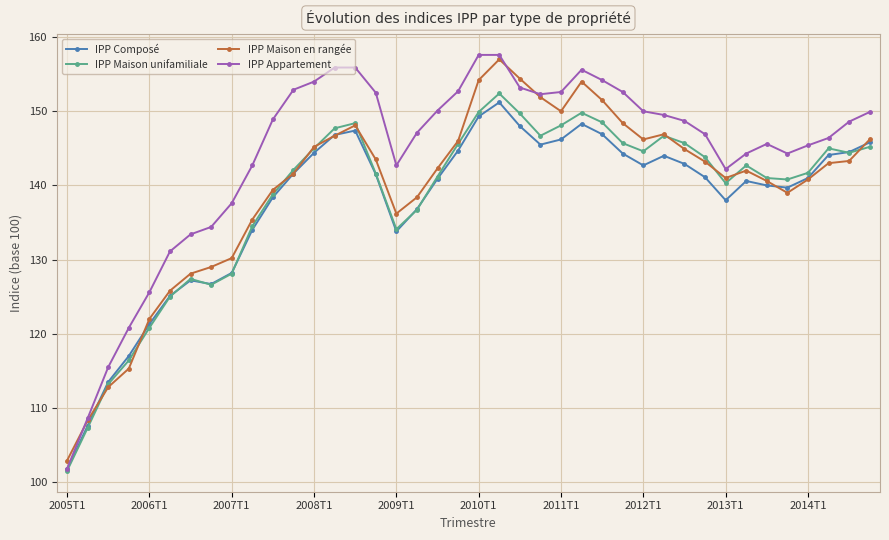

What is the value of the IPP Maison en rangée point at the 26th from the left?

154.0